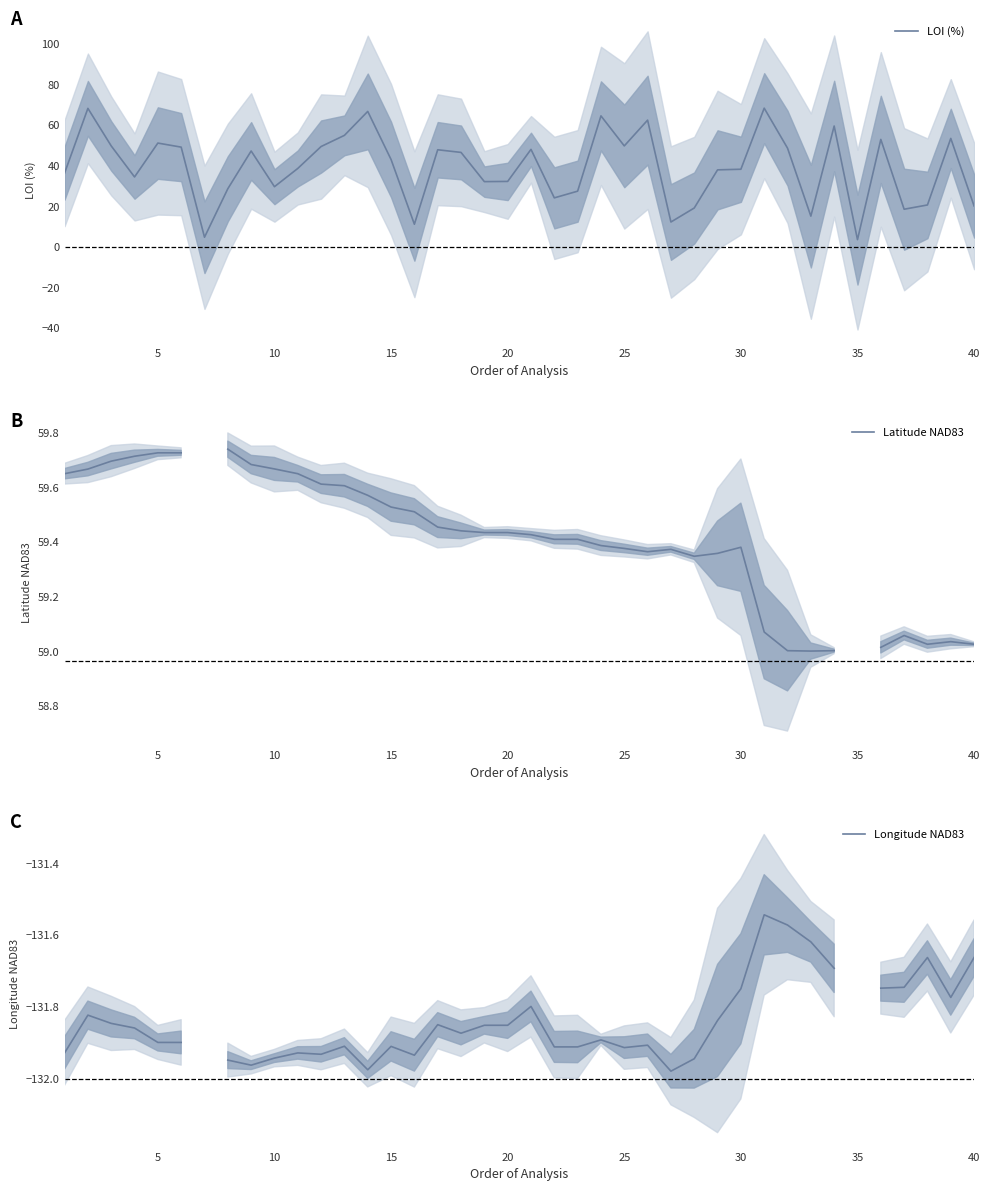

What are all the series names shown in the legend?

LOI (%), Latitude NAD83, Longitude NAD83